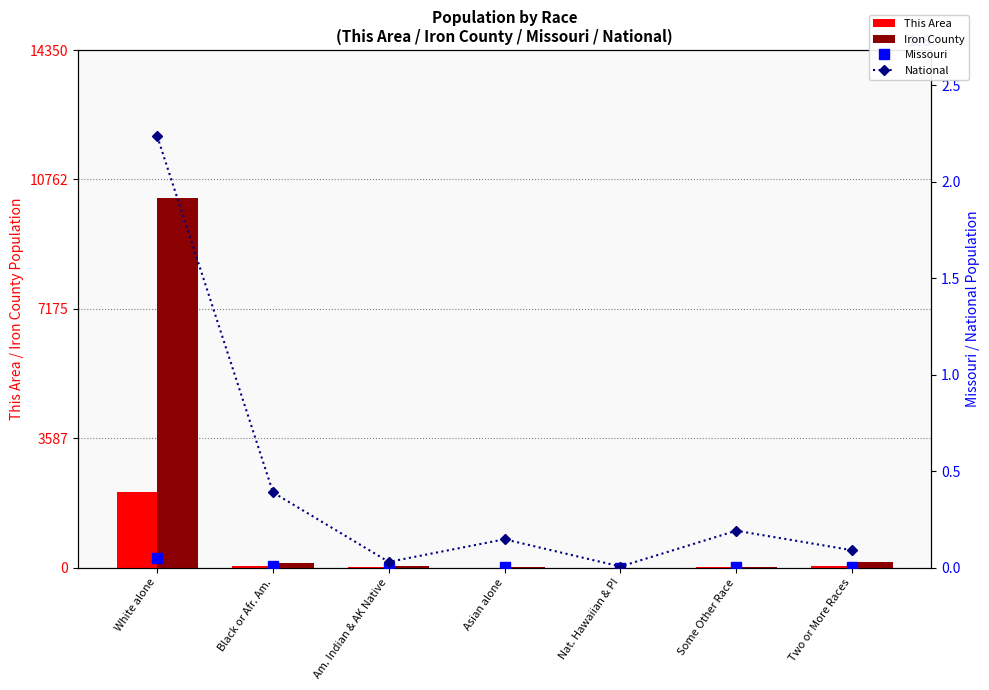

Reading left to right, extract all data points from this chart.

This Area: 2099	55	7	1	0	4	38
Iron County: 10250	138	51	11	0	24	156
Missouri: 4958770	693391	27376	98083	6261	80457	124589
National: 223553265	38929319	2932248	14674252	540013	19107368	9009073